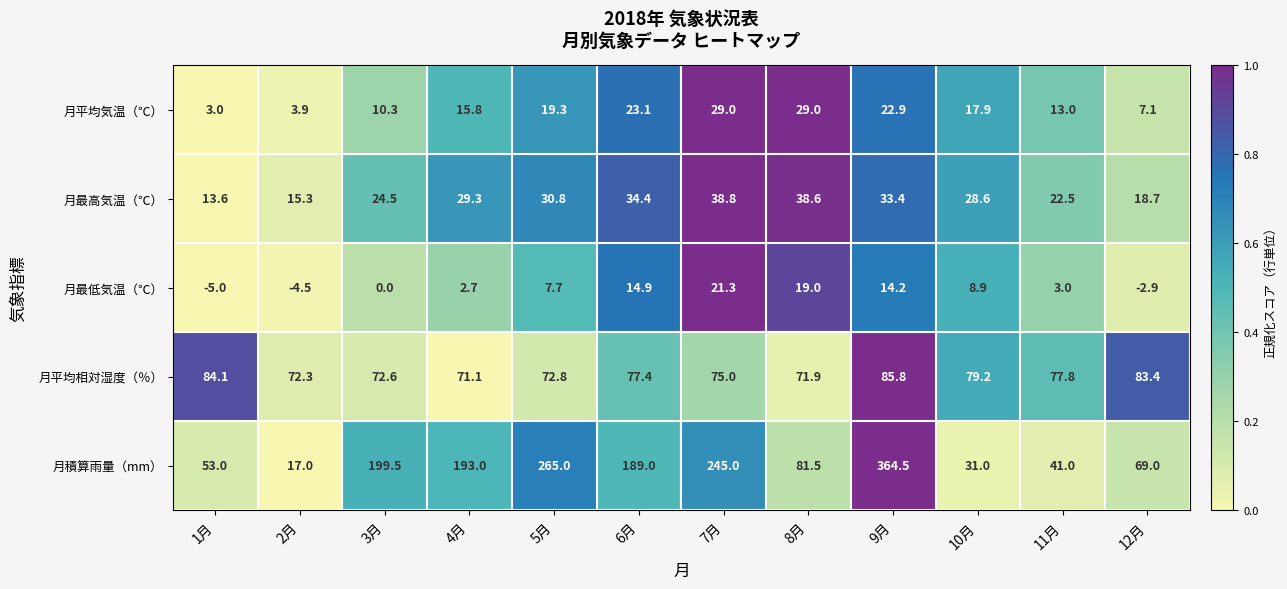

The 月平均相対湿度（％） series shows 71.9 at 8月. True or false?

True